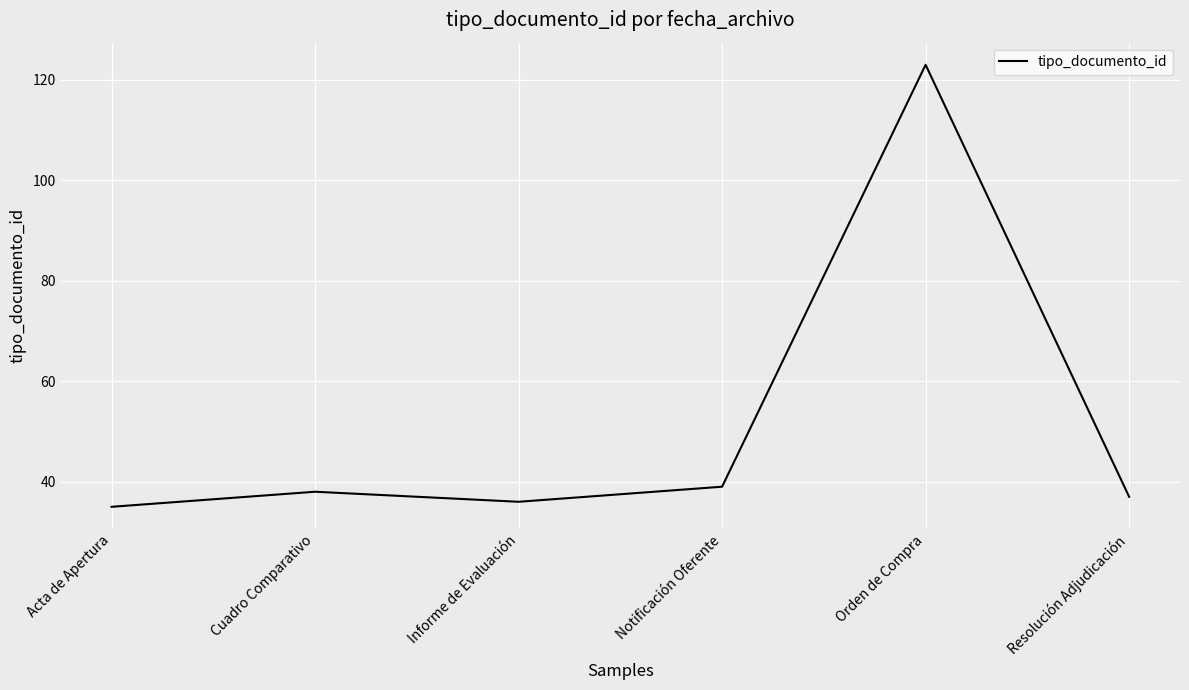

True or false: there are more than 1 points higher than both neighbors.

True